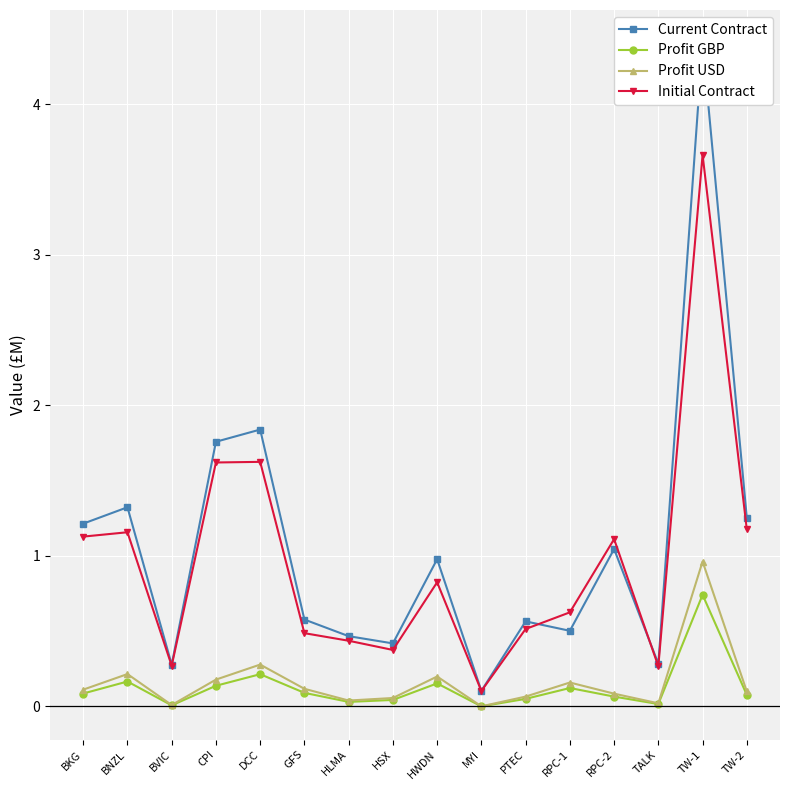

True or false: Profit USD and Initial Contract cross at least once.

False